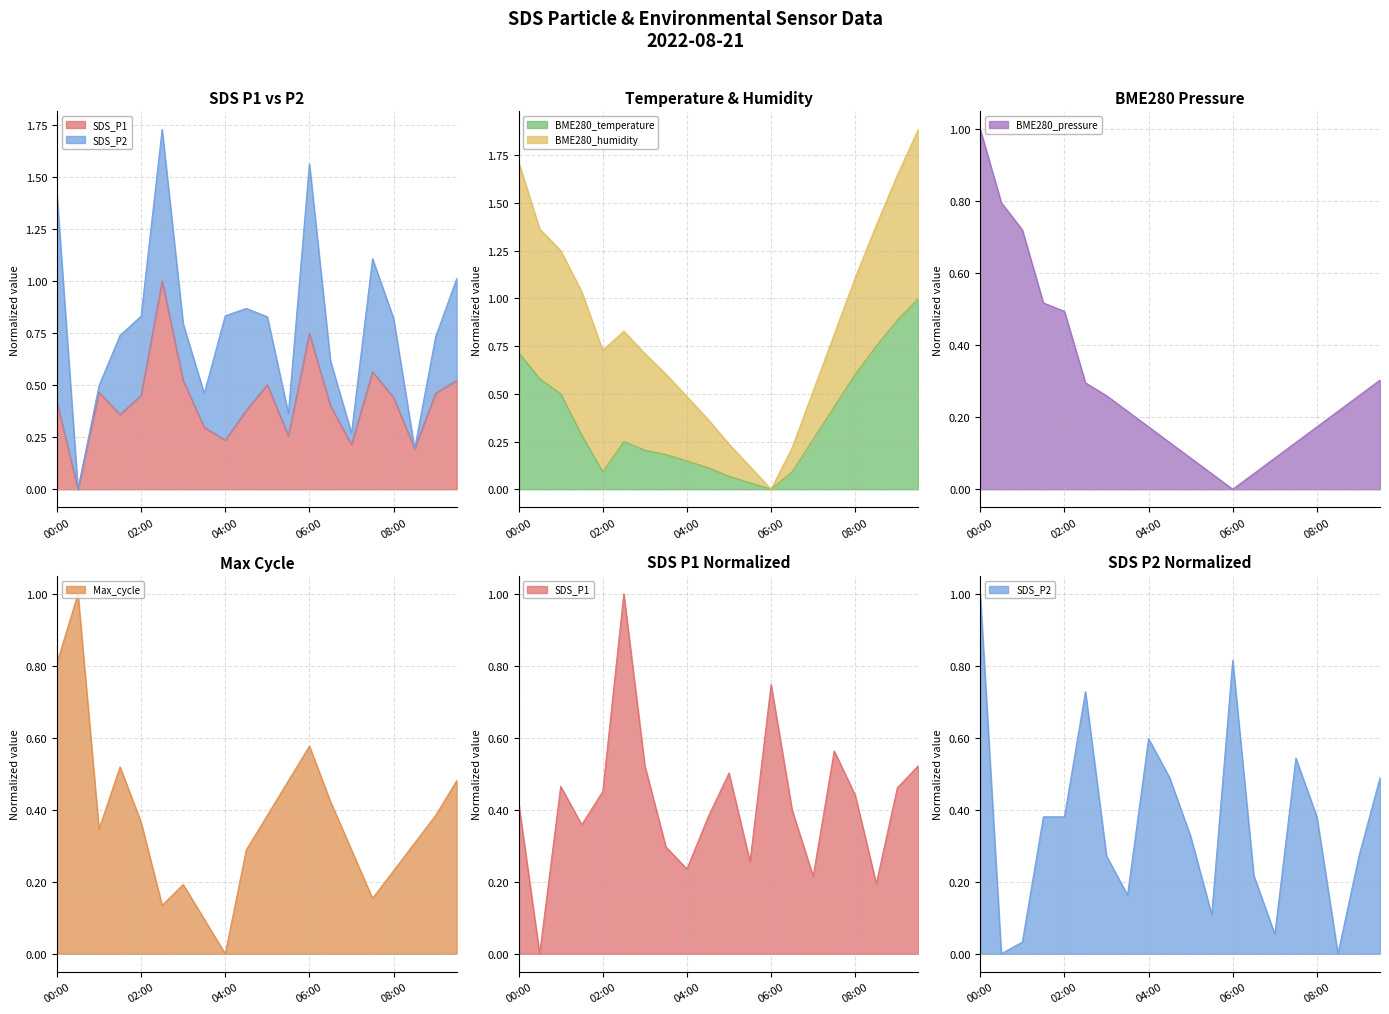

What is the maximum value shown in the chart?

1.0